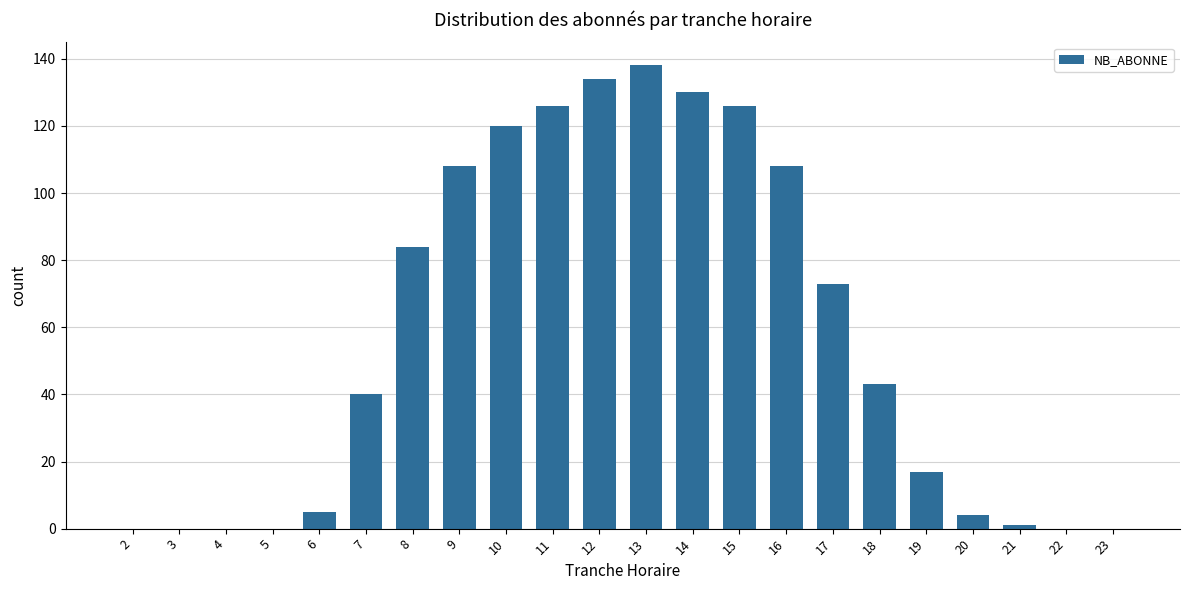

Is it true that the value at 8 is 84?

True